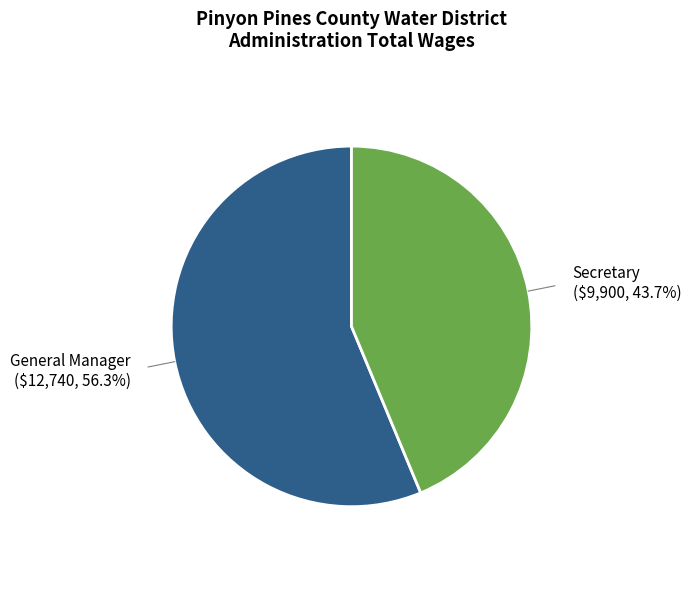

Approximately how many times larger is the value at General Manager compared to Secretary?

1.3